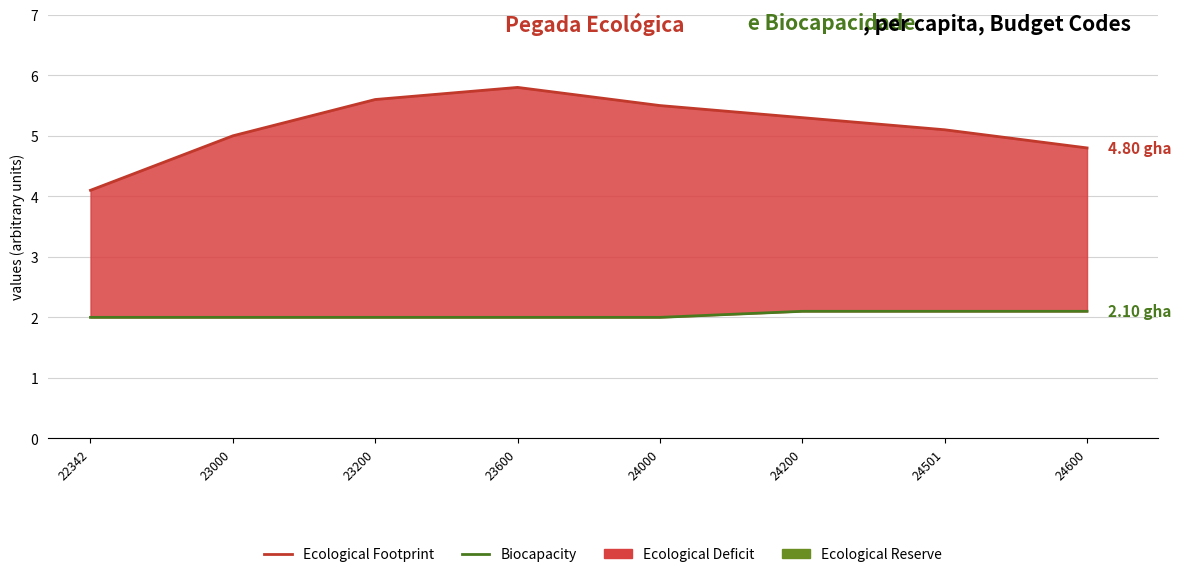

Between 23600 and 24000, which is larger?

23600